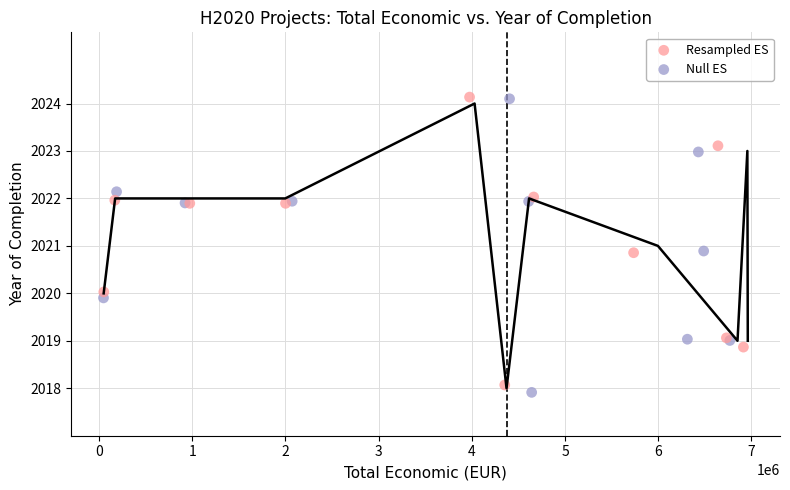

Which series reaches the minimum Y coordinate?

Null ES